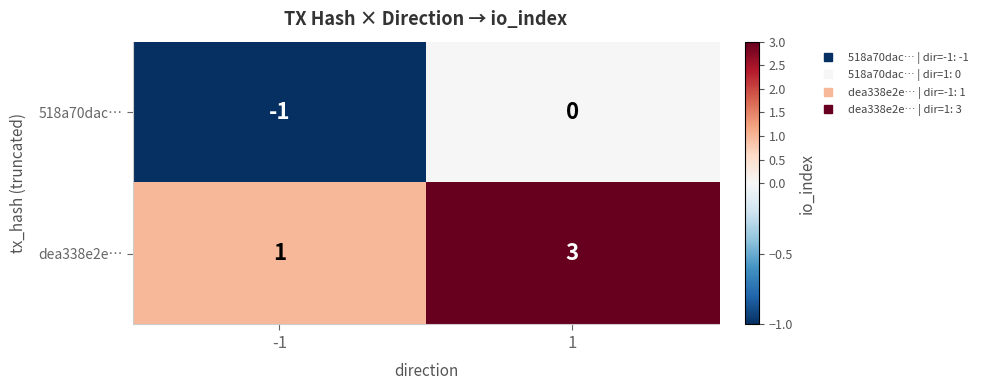

True or false: 518a70dac… has a value of -1 at -1.

True